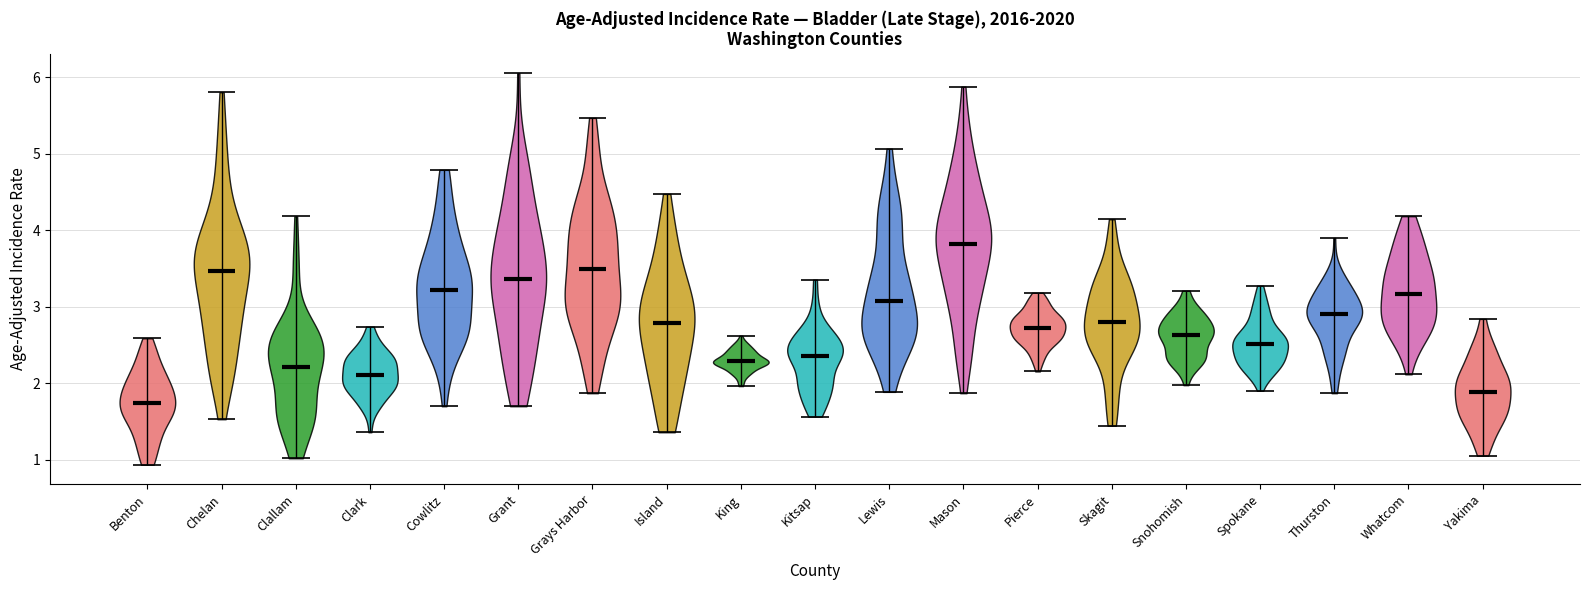

Which violin has the highest median line?

Mason